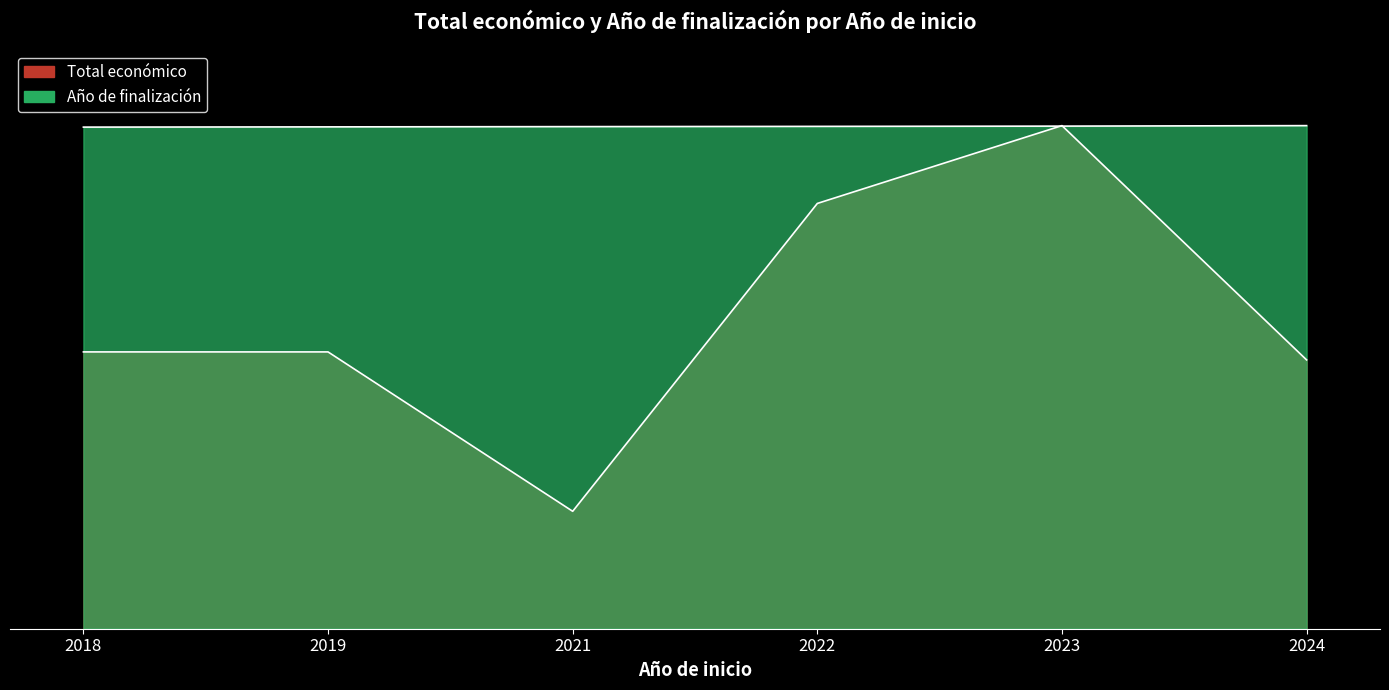

Which series has the largest total across all categories?

Año de finalización